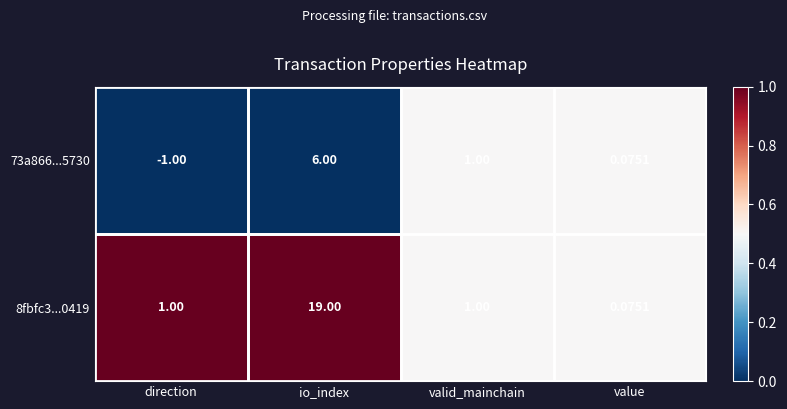

How many series are shown in this chart?

2